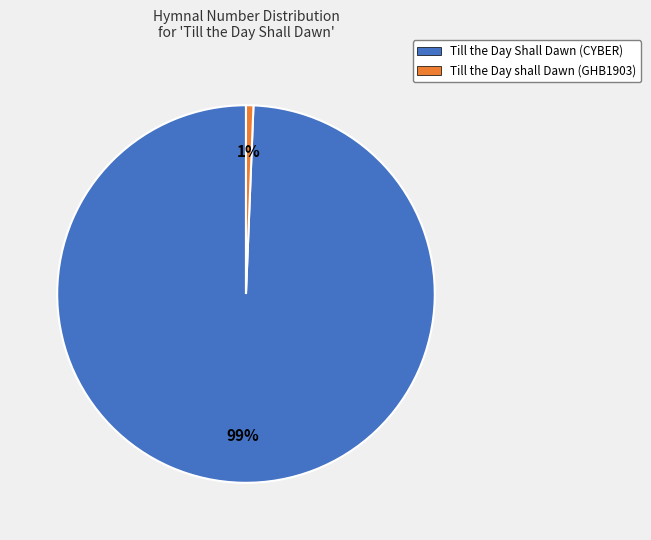

To the nearest percent, what is the average slice percentage?

50%